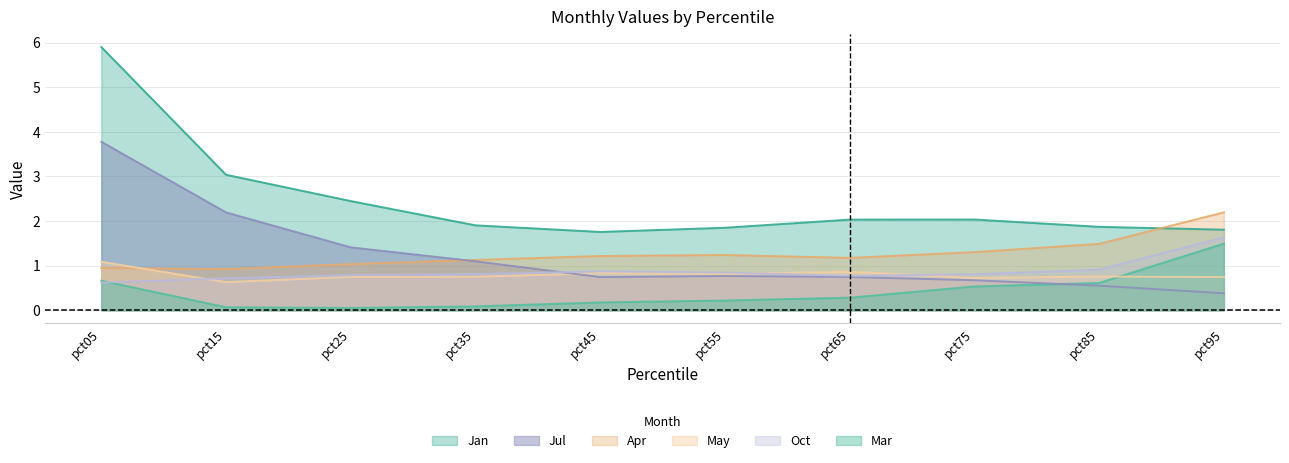

At how many categories does at least one series exceed 2?

6